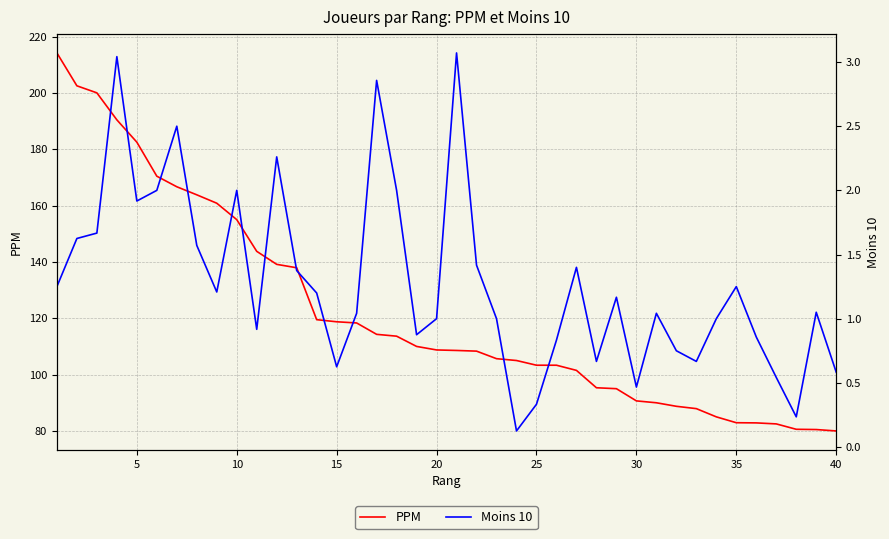

What is the maximum value shown in the chart?

214.2